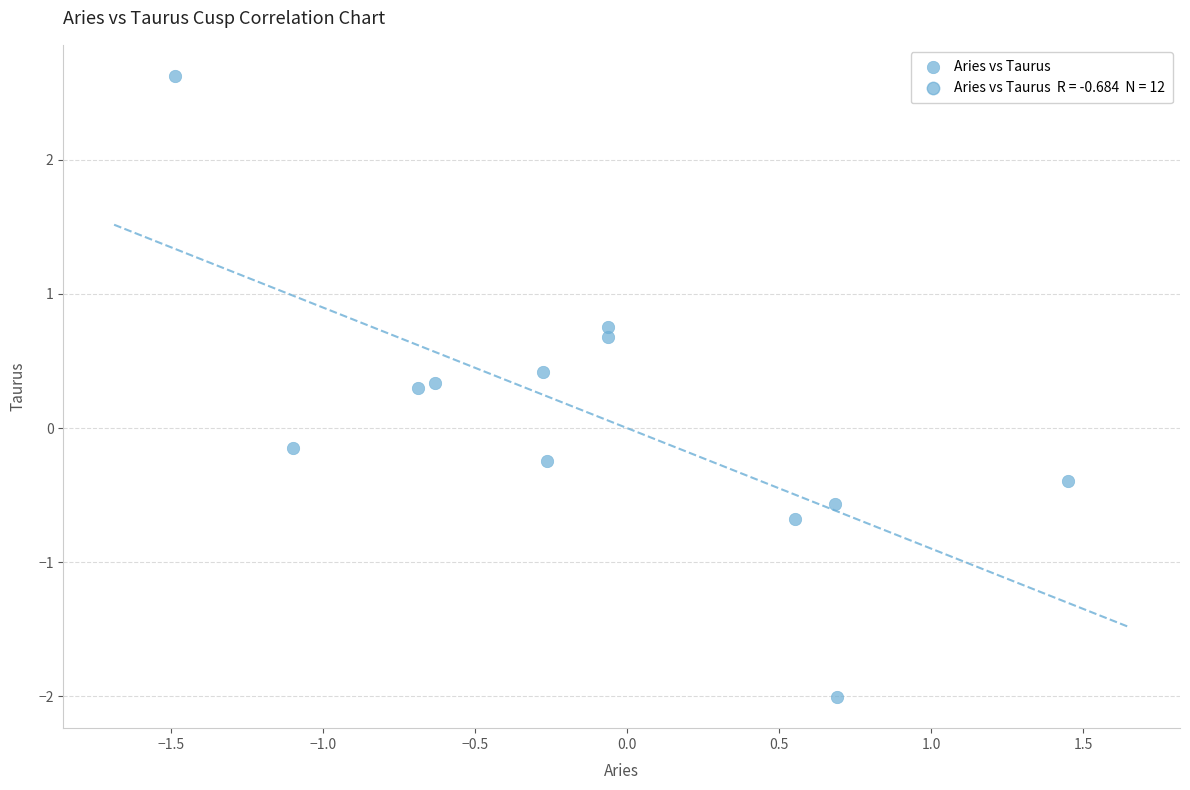

What is the range of X values (max minus min)?

2.9